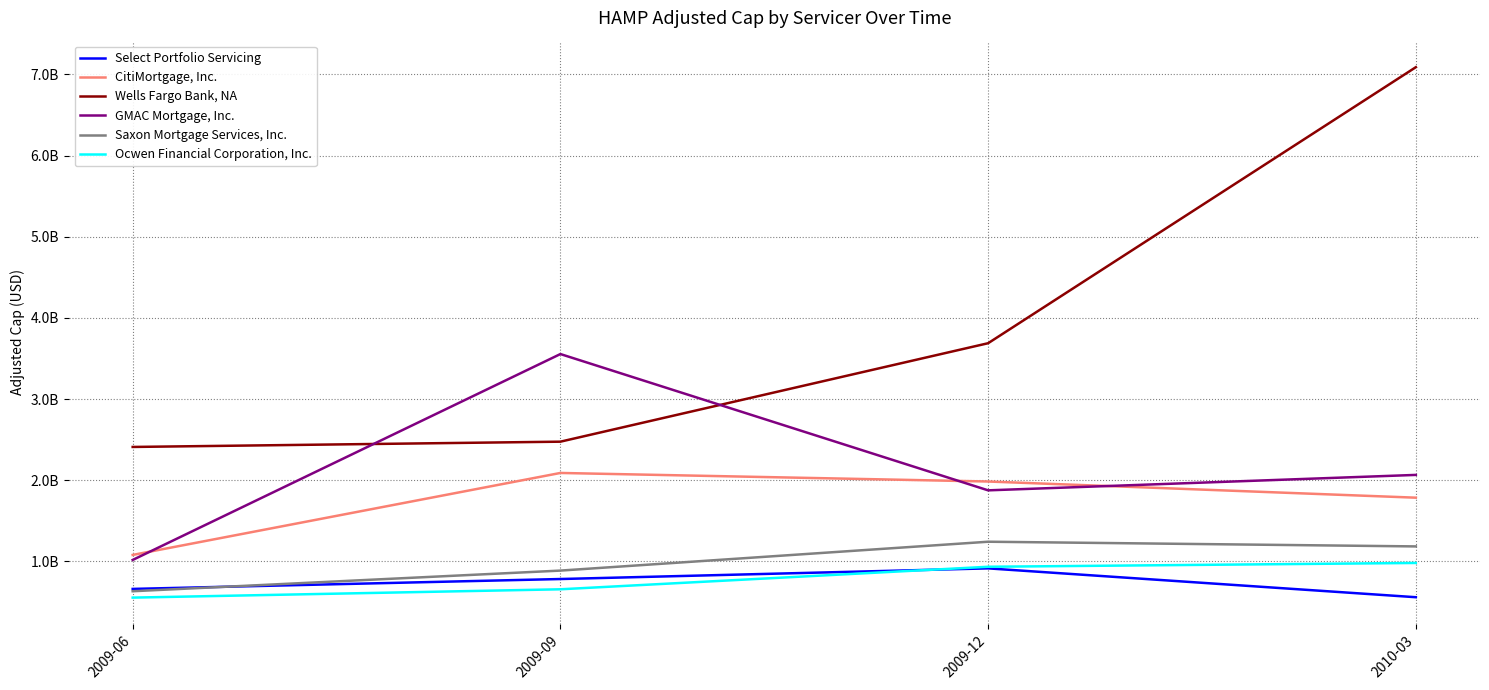

Rank the series by their maximum value, from highest to lowest.

Wells Fargo Bank, NA, GMAC Mortgage, Inc., CitiMortgage, Inc., Saxon Mortgage Services, Inc., Ocwen Financial Corporation, Inc., Select Portfolio Servicing